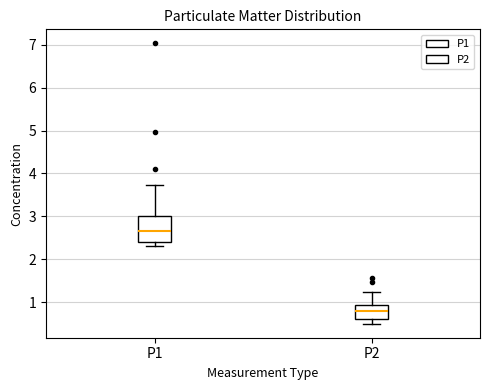

Reading left to right, read every box against the y-axis: the position of its median line, the range the box covers, and the ends of its whiskers. The values are not printed on the chart, so give them approximately, as read against the axis.

P1: median 2.7, box 2.4 to 3.0, whiskers 2.3 to 3.7
P2: median 0.8, box 0.6 to 0.9, whiskers 0.5 to 1.2